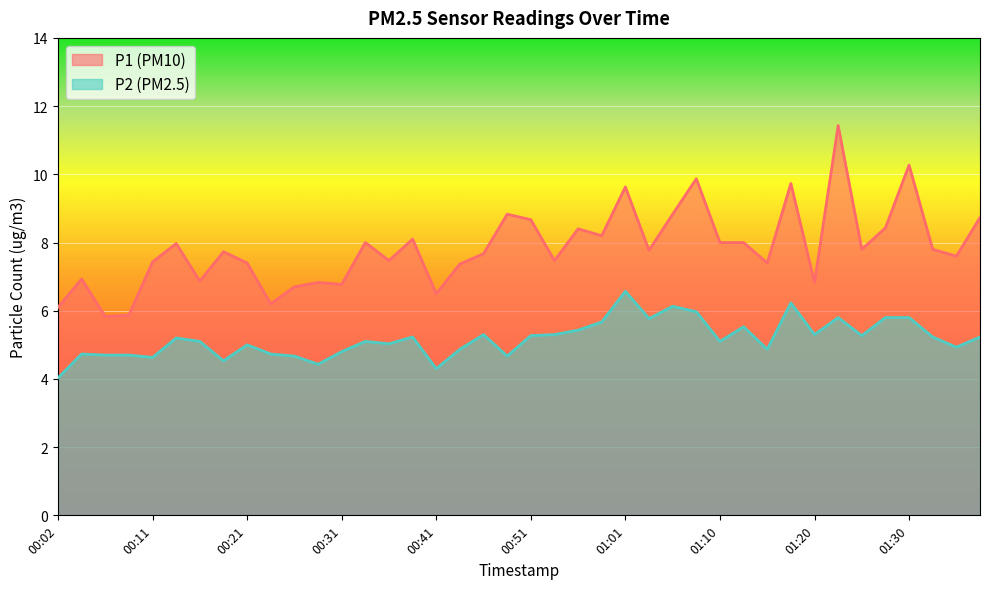

How many lines are shown in the chart?

2